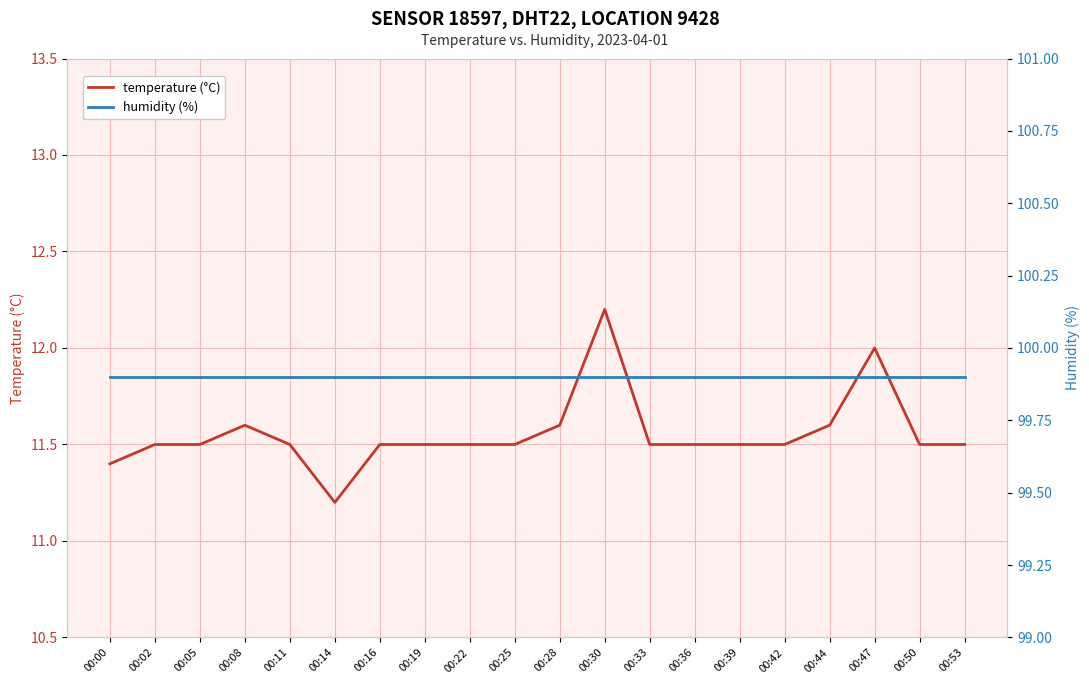

How many lines are shown in the chart?

2